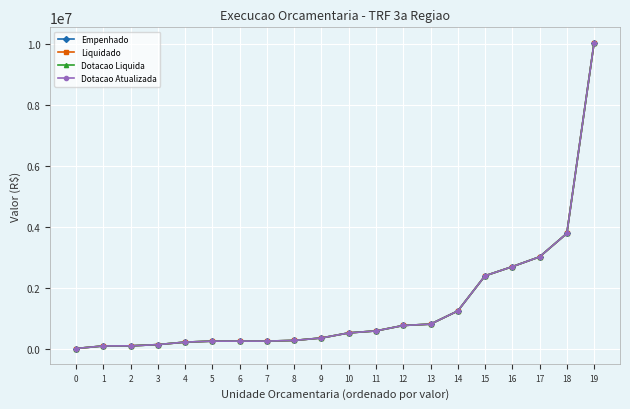

List the labels in order of Empenhado value, smallest first.

0, 1, 2, 3, 4, 5, 6, 7, 8, 9, 10, 11, 12, 13, 14, 15, 16, 17, 18, 19